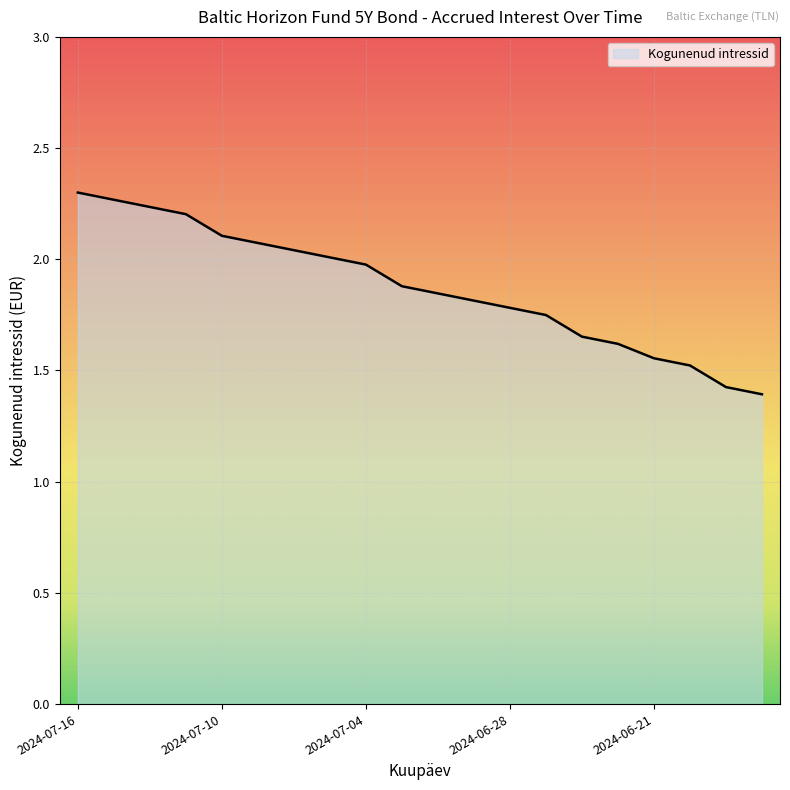

What is the smallest value displayed?

1.4